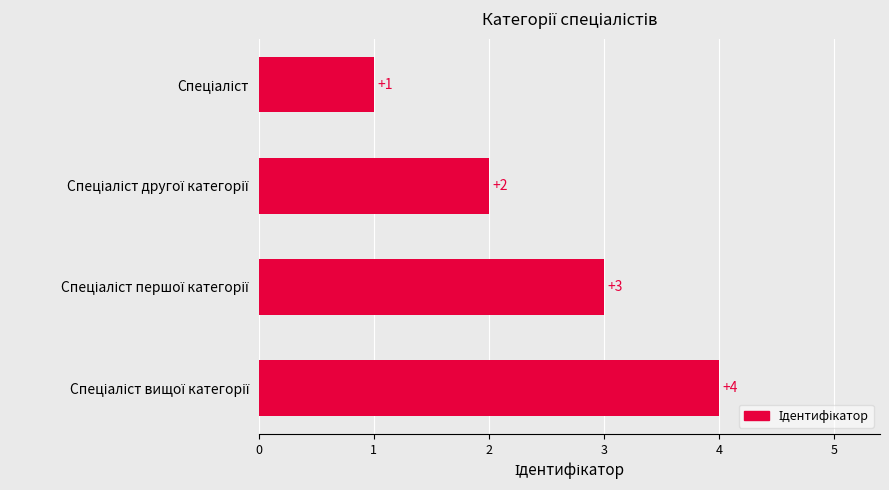

How many values are below 3?

2